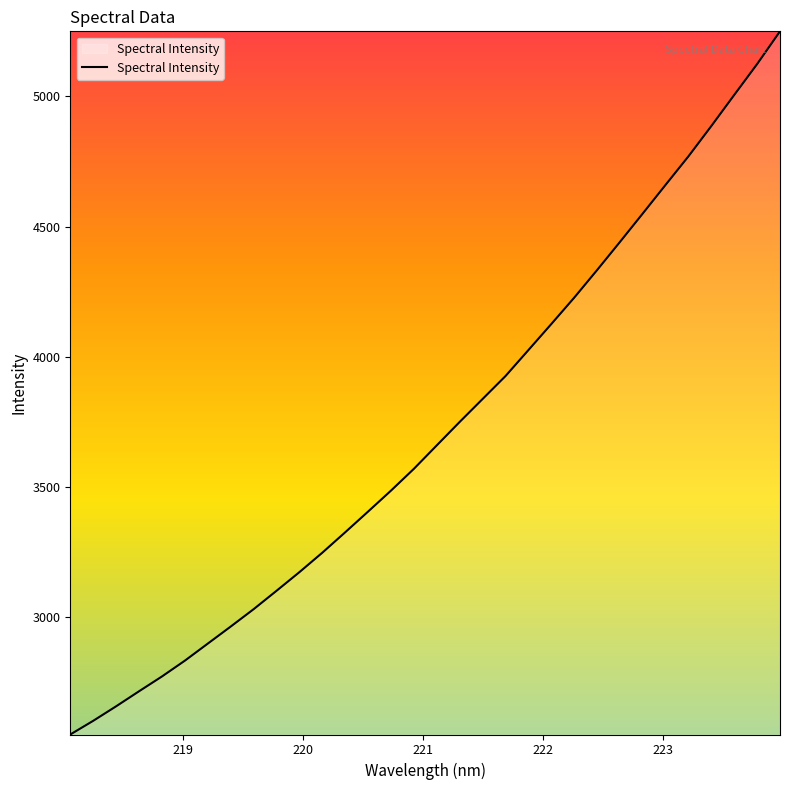

What is the greatest value displayed?

5249.4